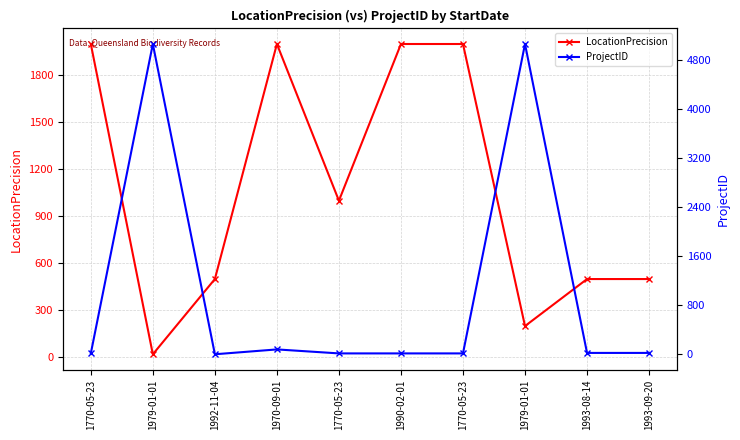

What is the value of the ProjectID point at the 1st from the left?

17